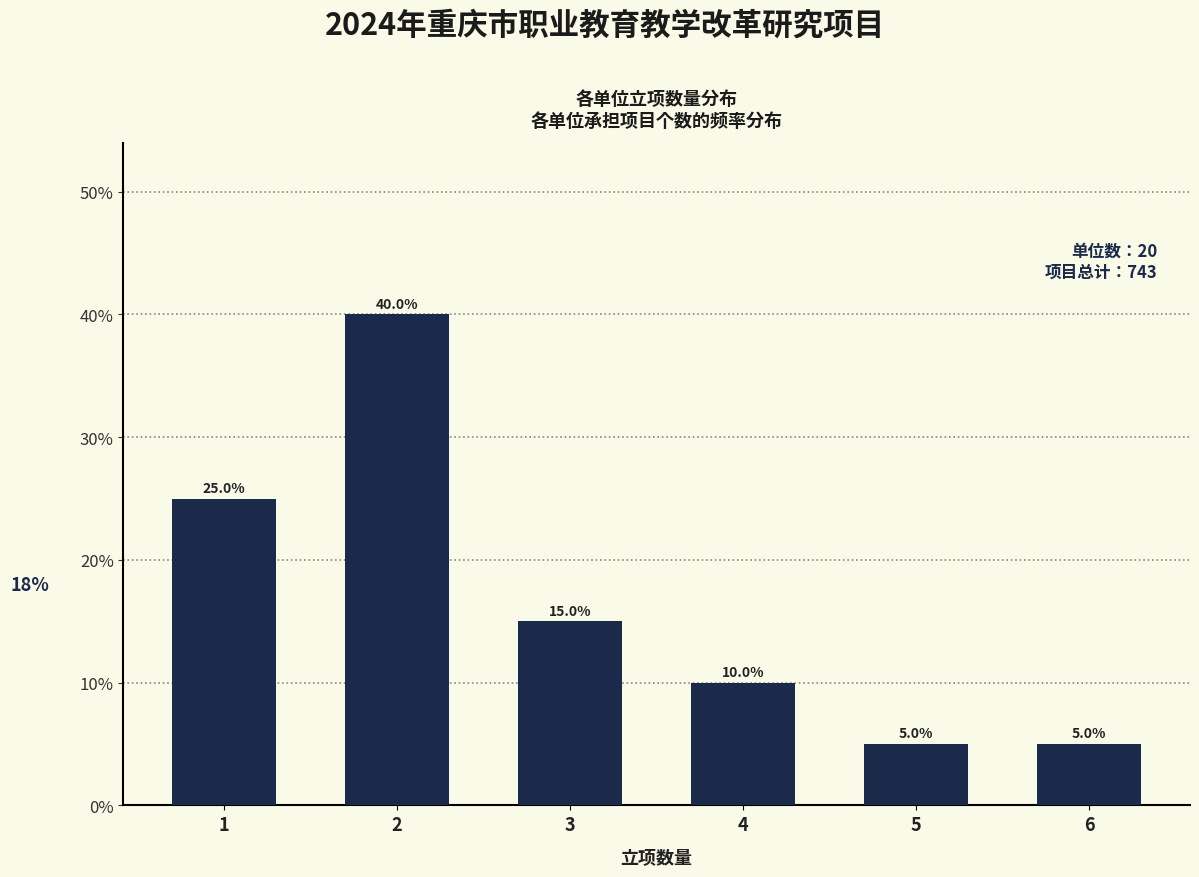

Reading left to right, list all the values displayed in this chart.

1=25	2=40	3=15	4=10	5=5	6=5